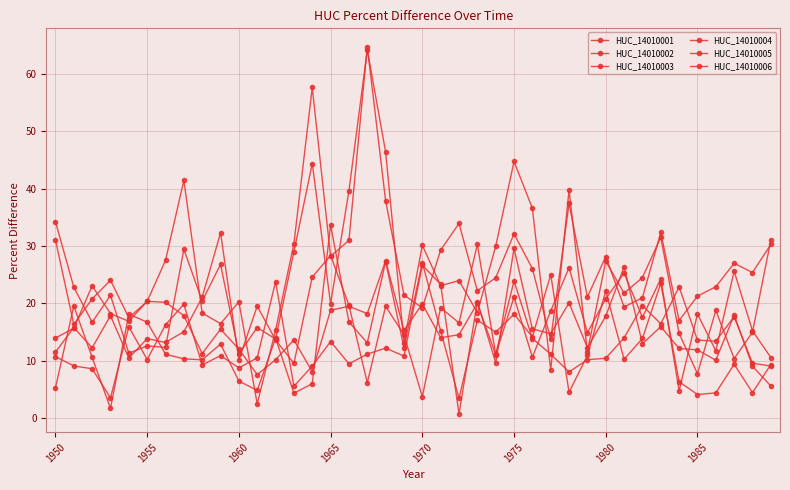

What is the smallest value displayed?

0.8